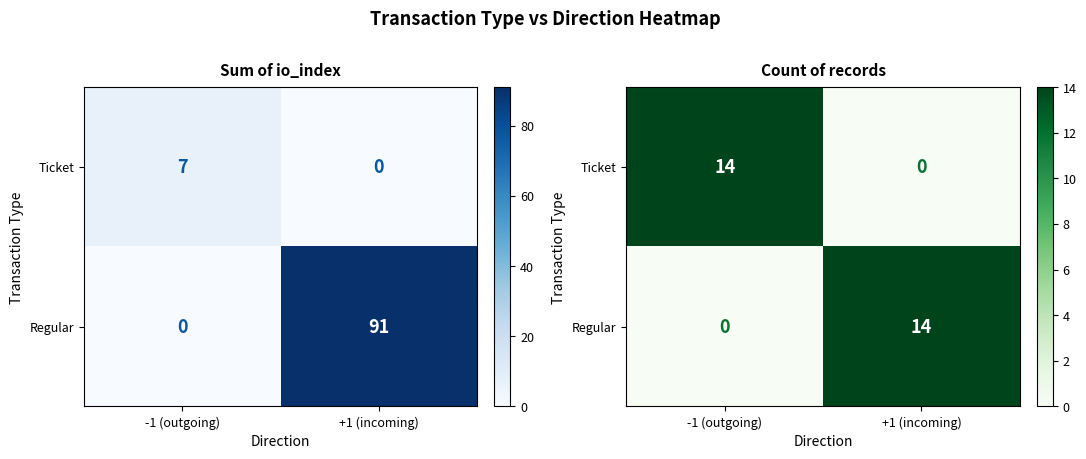

The Regular series shows 0 at -1 (outgoing). True or false?

True